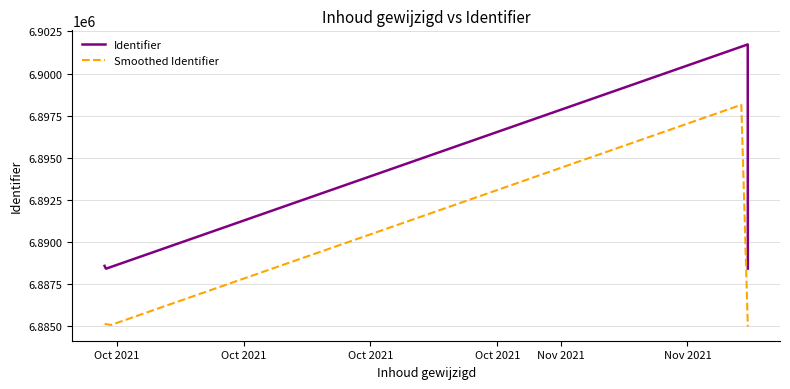

What is the lowest value of the Identifier series?

6888415